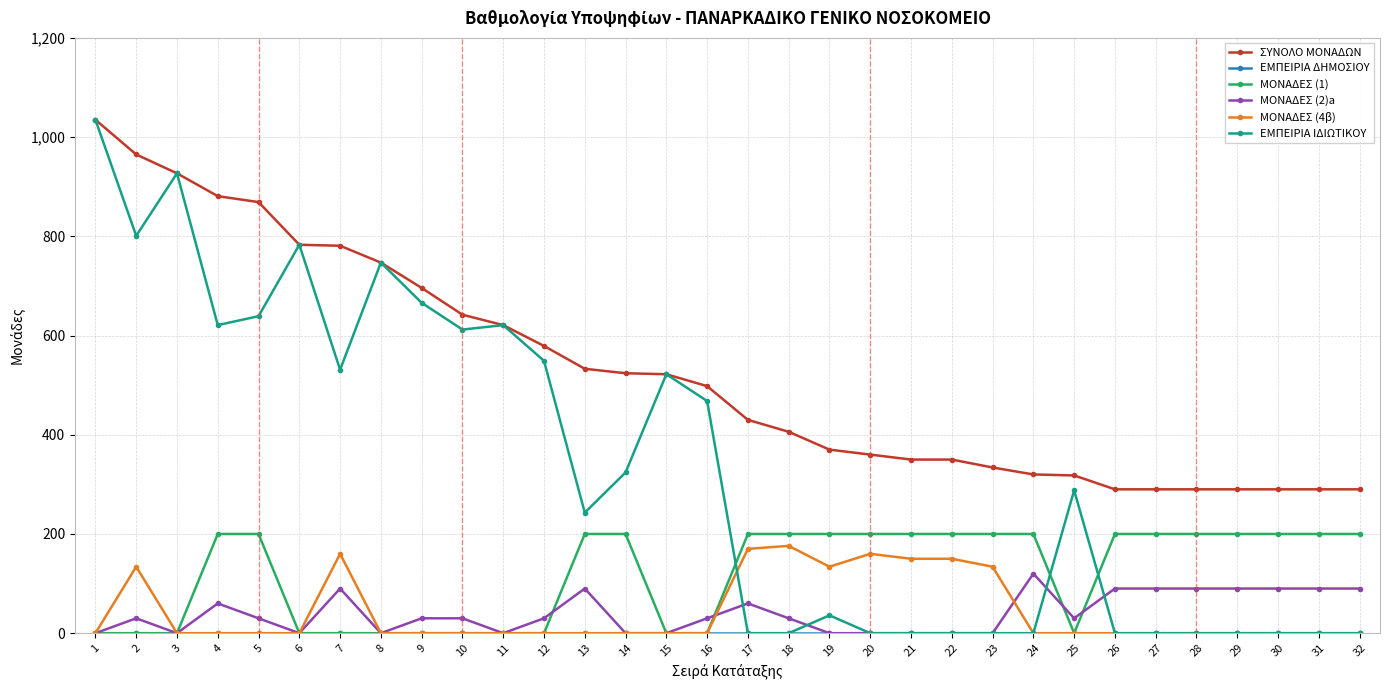

Which series has the widest spread of values?

ΕΜΠΕΙΡΙΑ ΙΔΙΩΤΙΚΟΥ